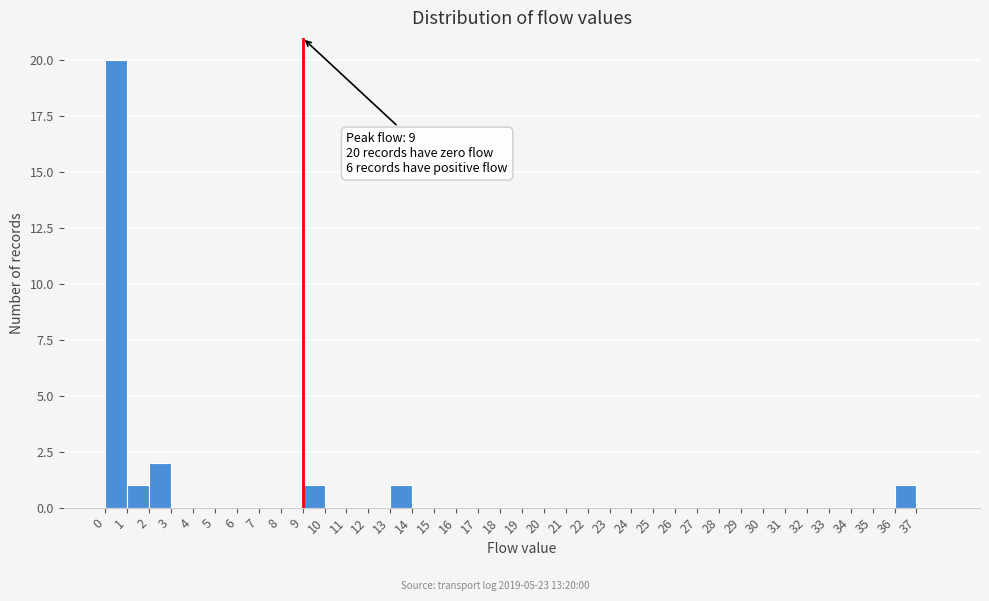

Which range on the x-axis has the tallest bar?

0 to 1